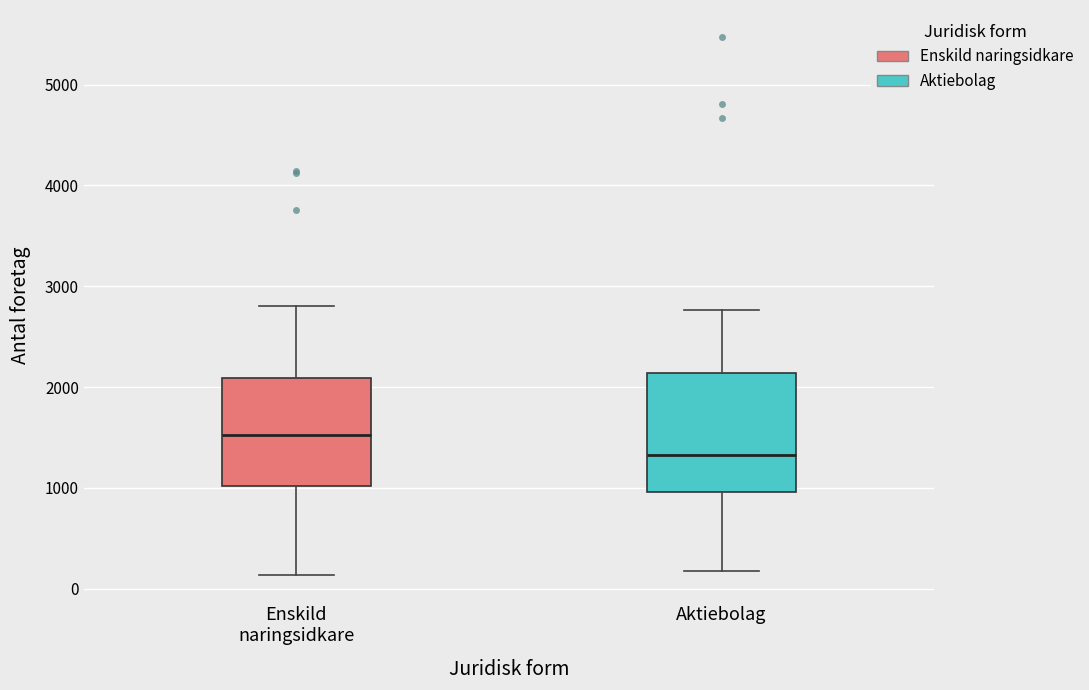

Which box's median line is the lowest?

Aktiebolag